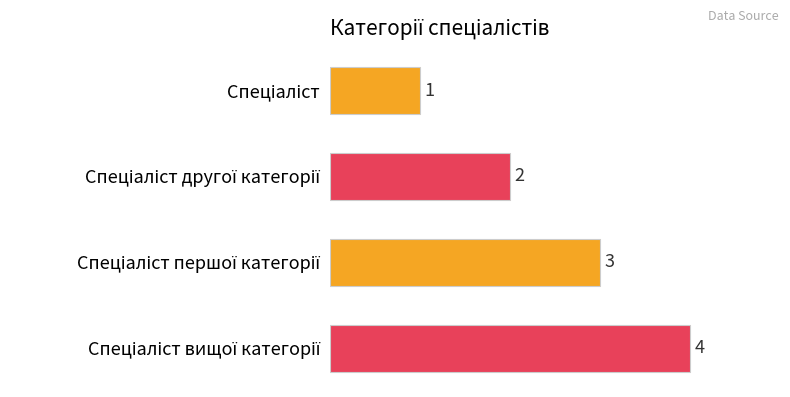

Count the number of categories in the chart.

4